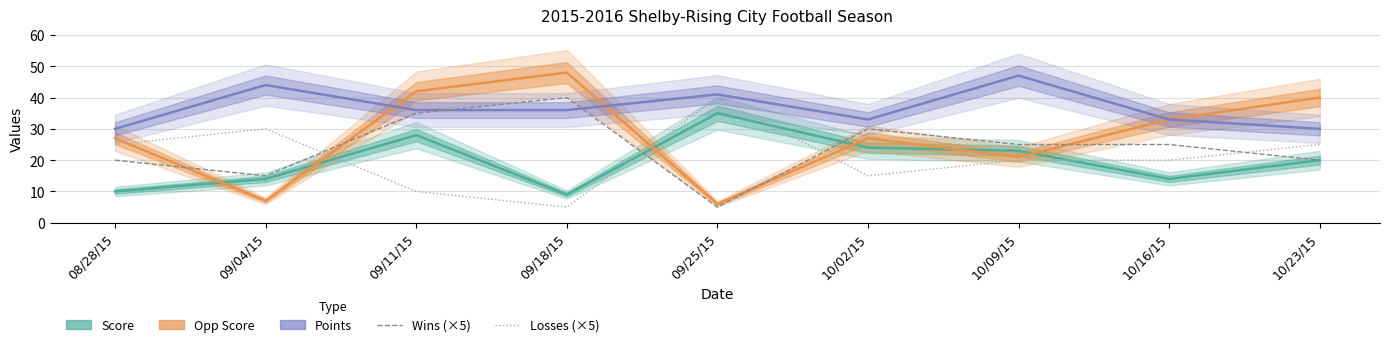

Reading left to right, extract all data points from this chart.

Score: 10	14	28	9	35	24	23	14	20
Opp Score: 27	7	42	48	6	27	21	33	40
Points: 30	44	36	36	41	33	47	33	30
Wins (×5): 20	15	35	40	5	30	25	25	20
Losses (×5): 25	30	10	5	40	15	20	20	25